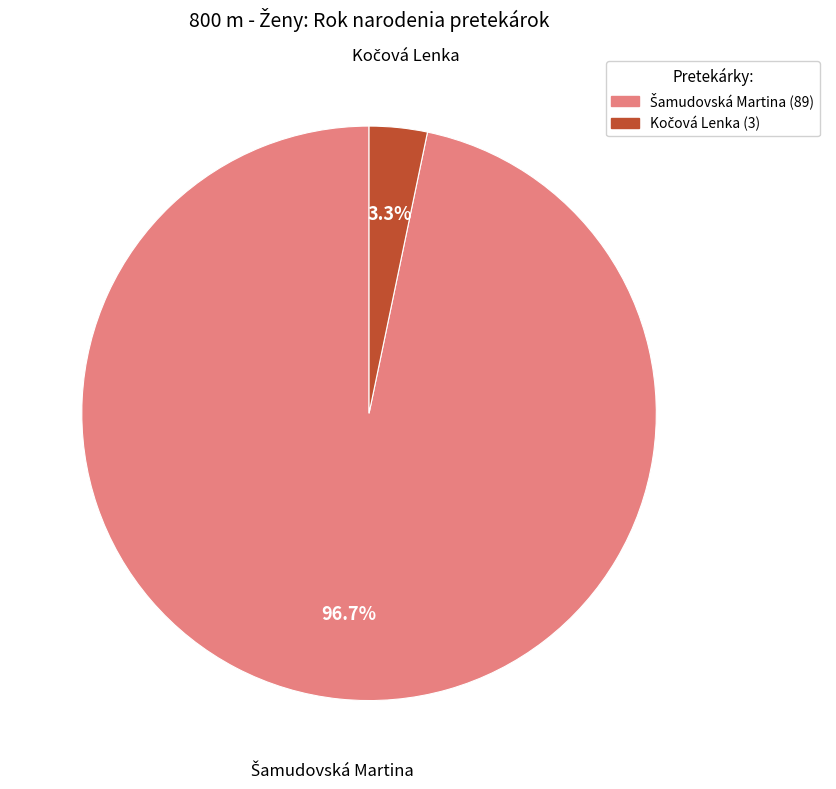

Is there any slice that represents more than half of the pie?

Yes